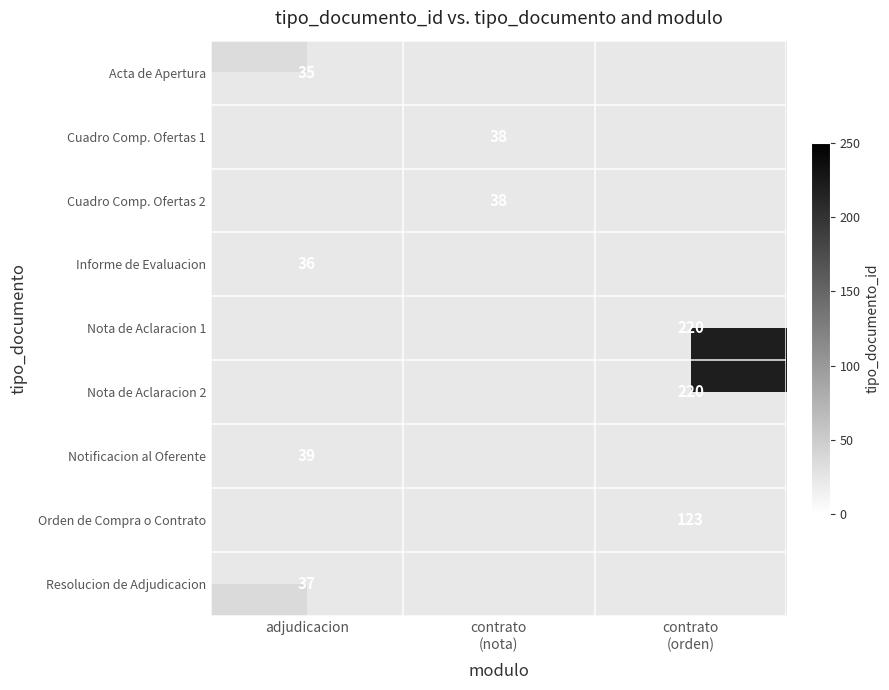

At which category does the chart reach its minimum across all series?

adjudicacion